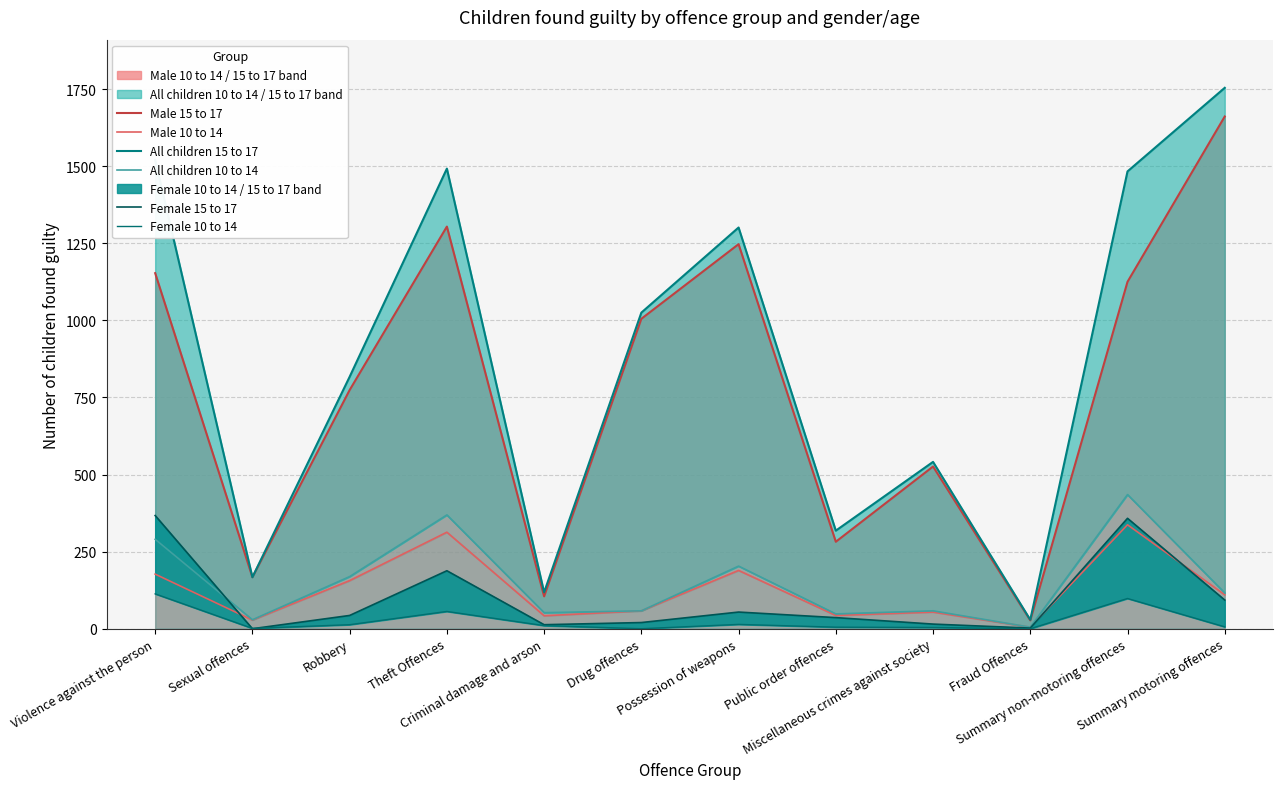

True or false: Male 10 to 14 and All children 10 to 14 cross at least once.

False